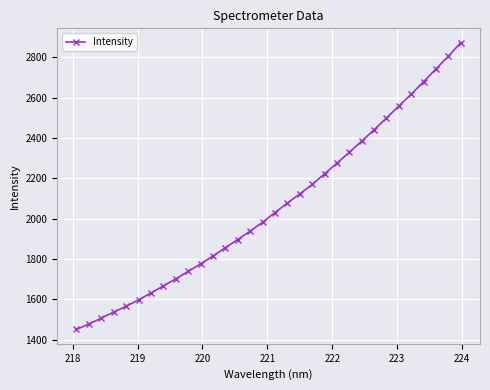

What is the smallest value displayed?

1450.9